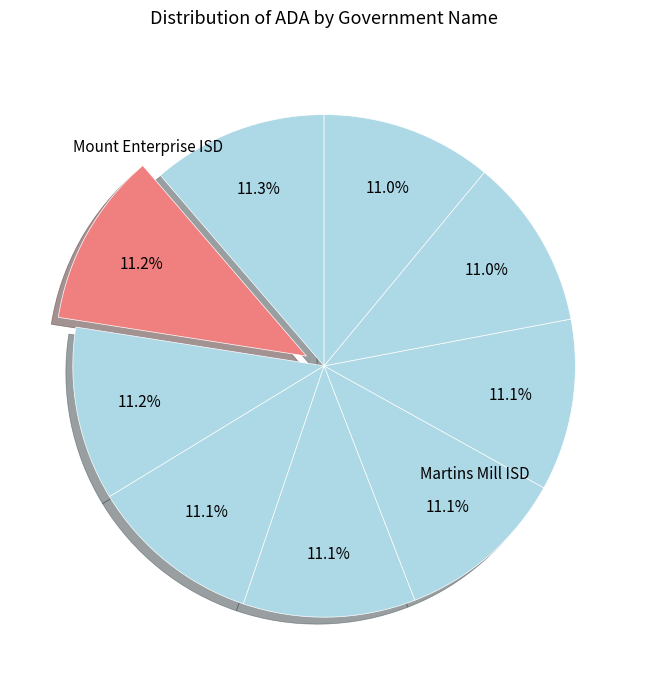

How many slices are in this pie chart?

9